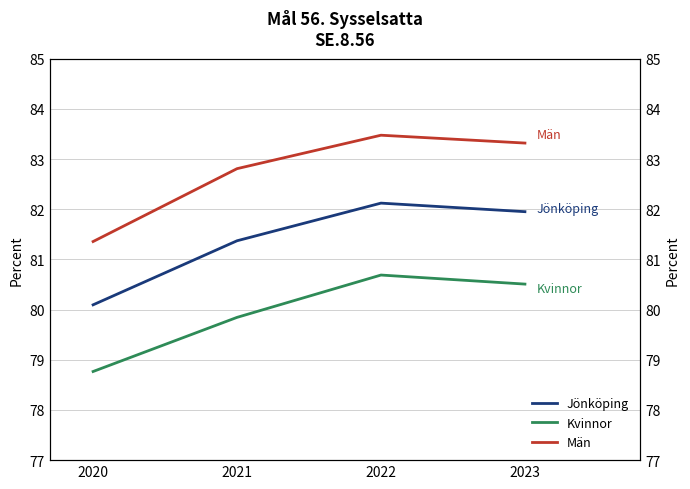

At which label is Kvinnor closest to 79?

2020